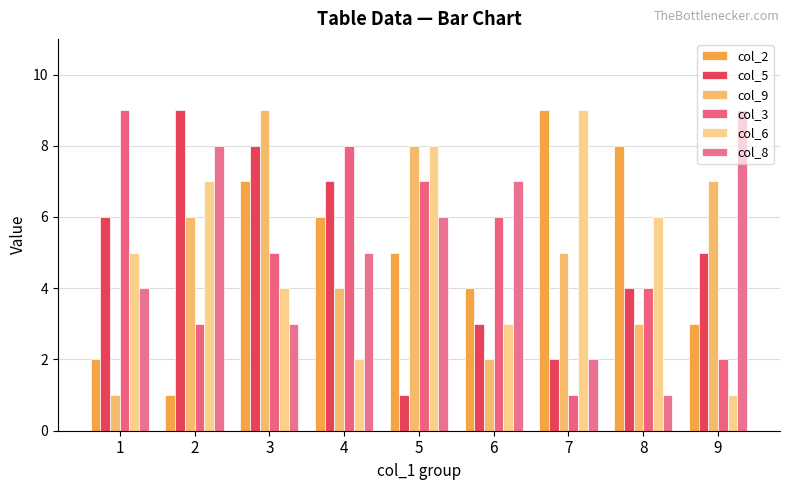

Reading right to left, extract all data points from this chart.

col_2: 9=3	8=8	7=9	6=4	5=5	4=6	3=7	2=1	1=2
col_5: 9=5	8=4	7=2	6=3	5=1	4=7	3=8	2=9	1=6
col_9: 9=7	8=3	7=5	6=2	5=8	4=4	3=9	2=6	1=1
col_3: 9=2	8=4	7=1	6=6	5=7	4=8	3=5	2=3	1=9
col_6: 9=1	8=6	7=9	6=3	5=8	4=2	3=4	2=7	1=5
col_8: 9=9	8=1	7=2	6=7	5=6	4=5	3=3	2=8	1=4